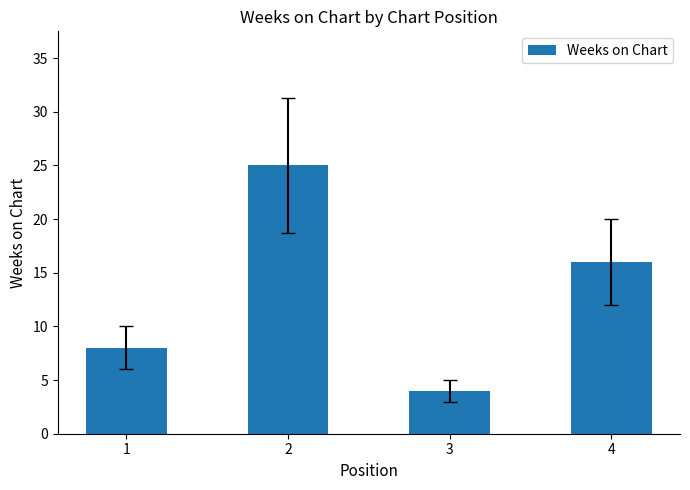

List the labels in order of value, largest first.

2, 4, 1, 3